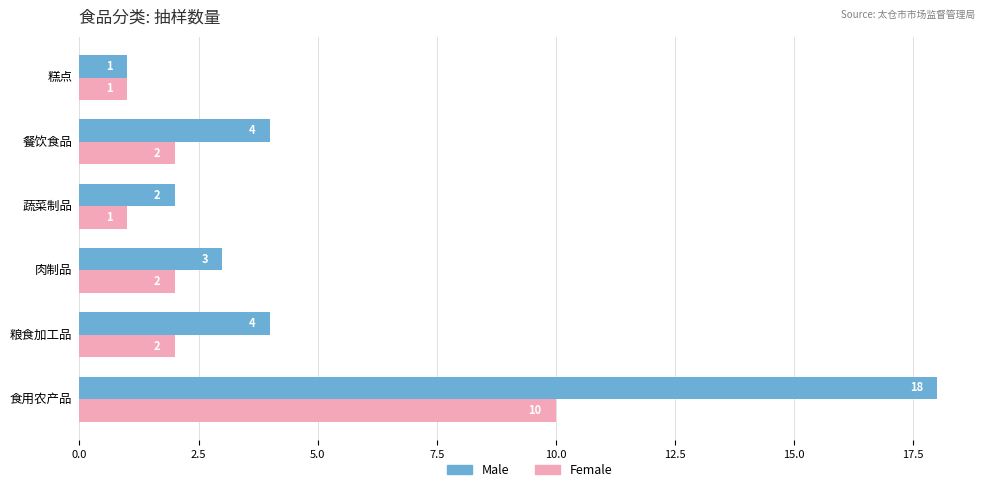

What is the sum of all Female values?

18